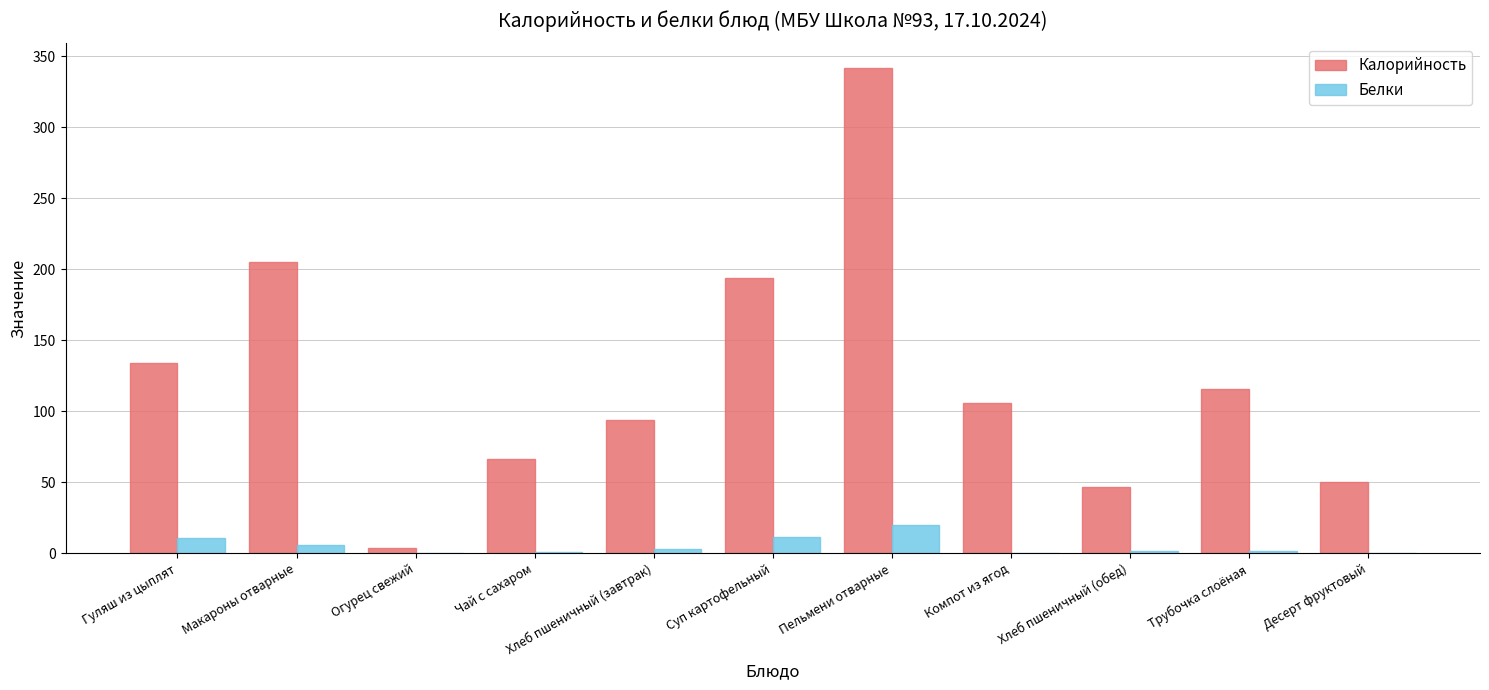

What is the total value across all series at Макароны отварные?

210.9